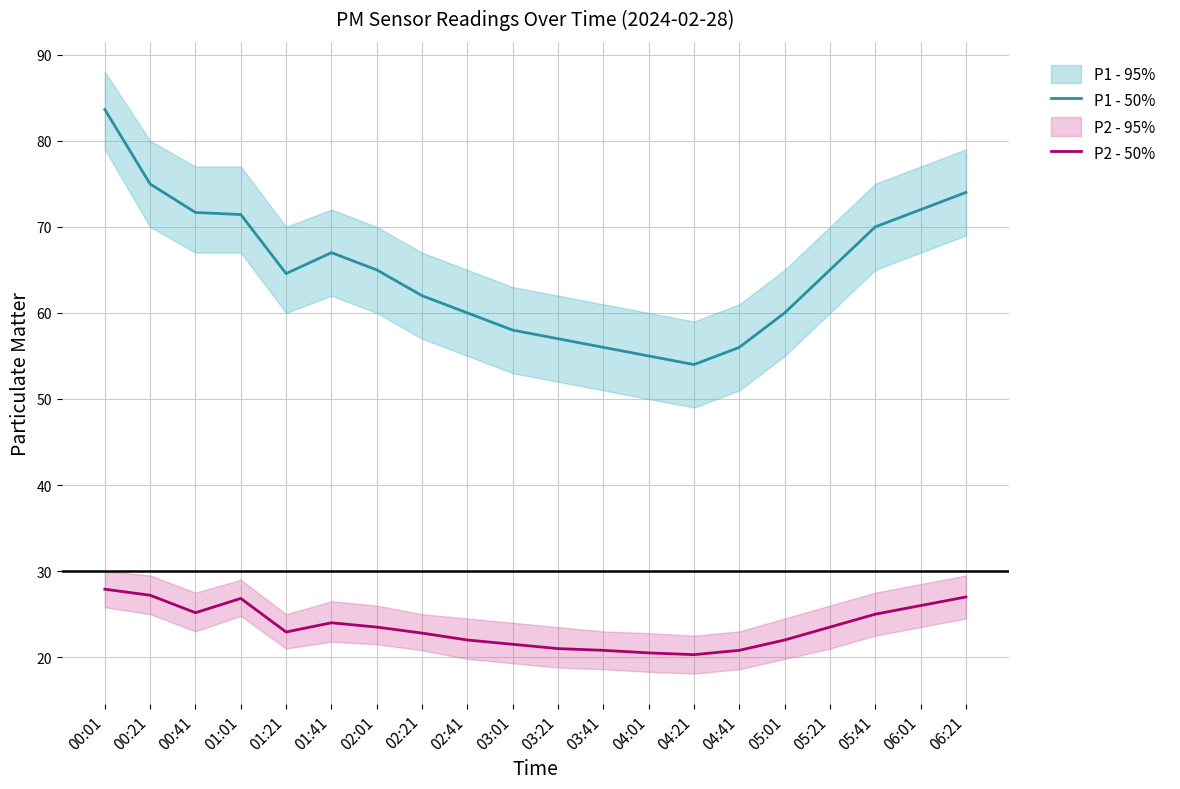

True or false: P2 - 50% and P1 - 50% intersect in this chart.

False